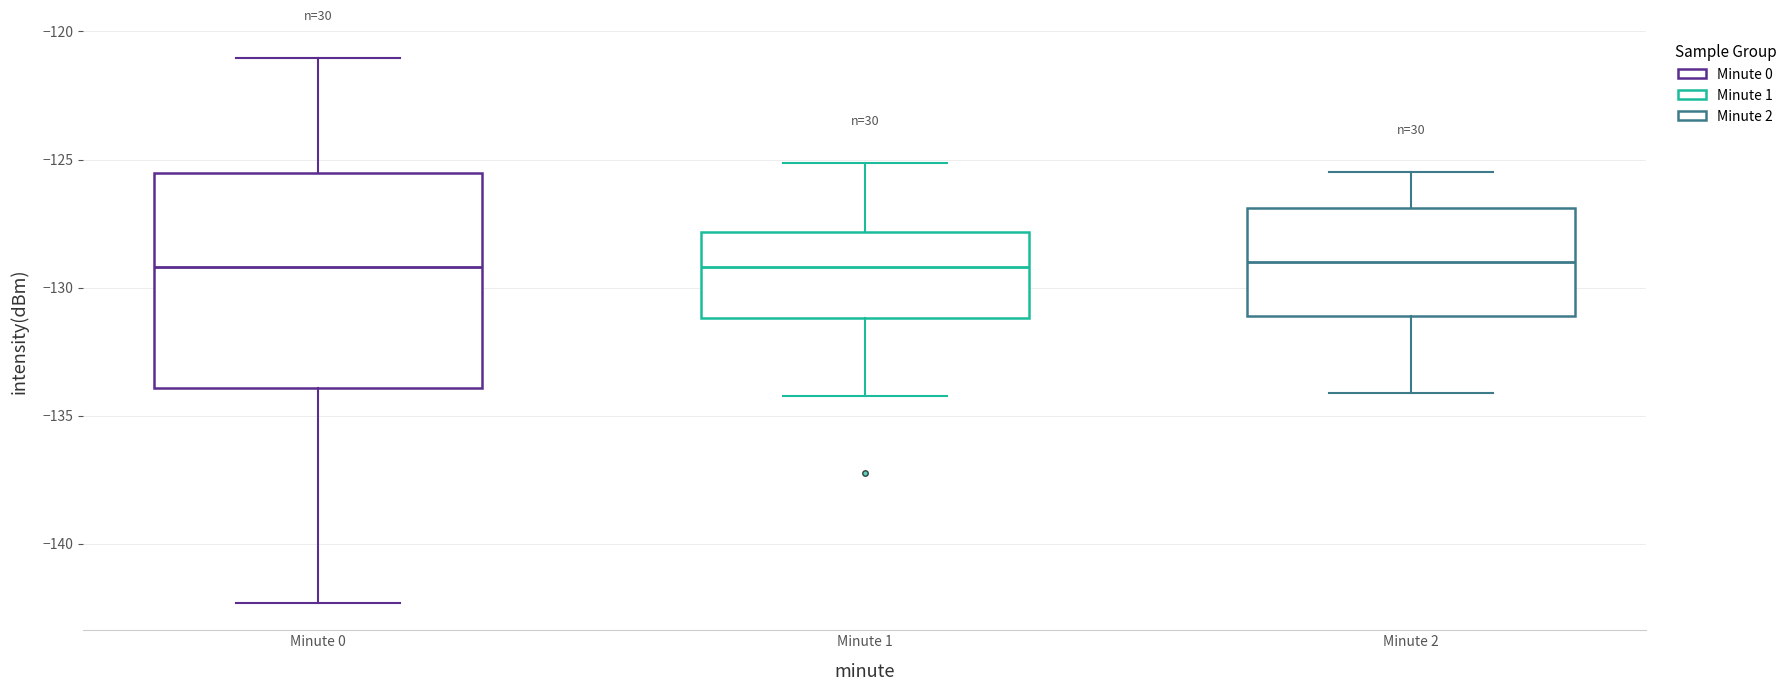

Reading left to right, read every box against the y-axis: the position of its median line, the range the box covers, and the ends of its whiskers. The values are not printed on the chart, so give them approximately, as read against the axis.

Minute 0: median -129.0, box -134.0 to -125.5, whiskers -142.5 to -121.0
Minute 1: median -129.0, box -131.0 to -128.0, whiskers -134.5 to -125.0
Minute 2: median -129.0, box -131.0 to -127.0, whiskers -134.0 to -125.5